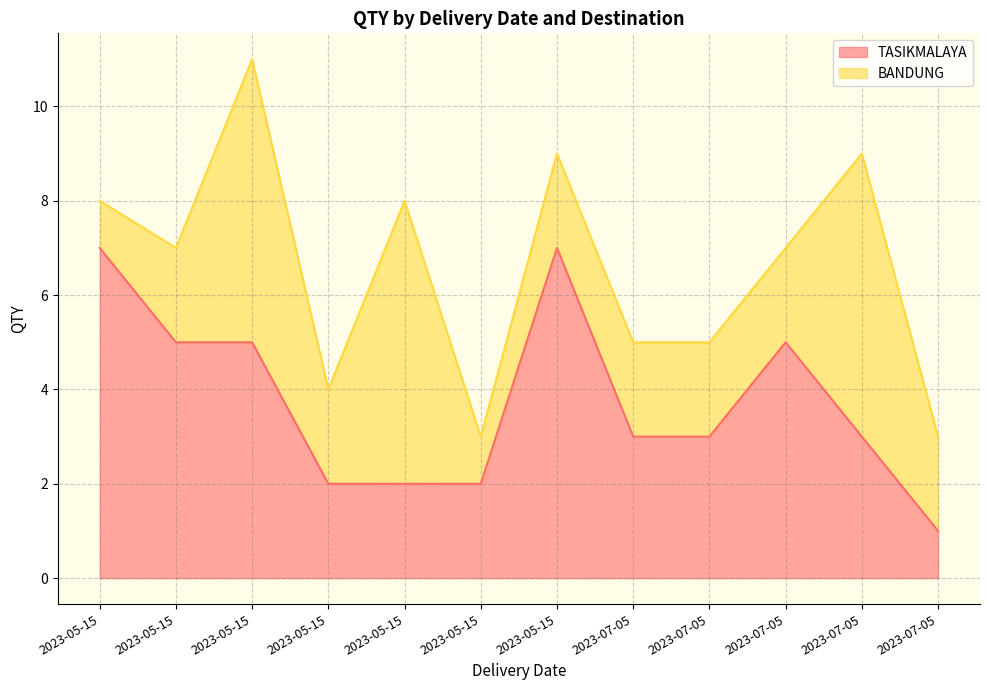

What are all the series names shown in the legend?

TASIKMALAYA, BANDUNG